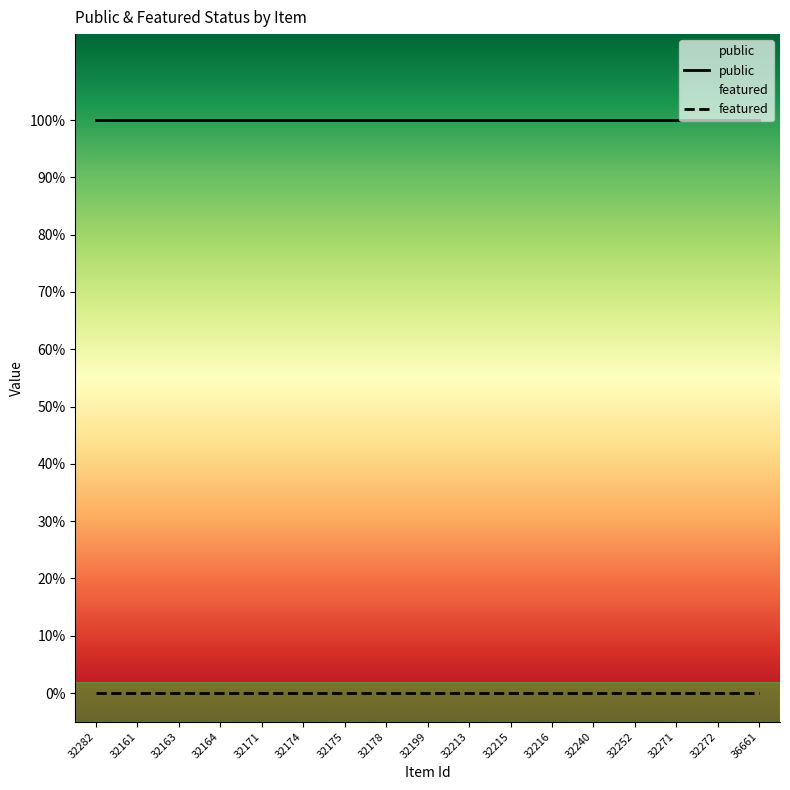

At which label does public reach its minimum?

32282